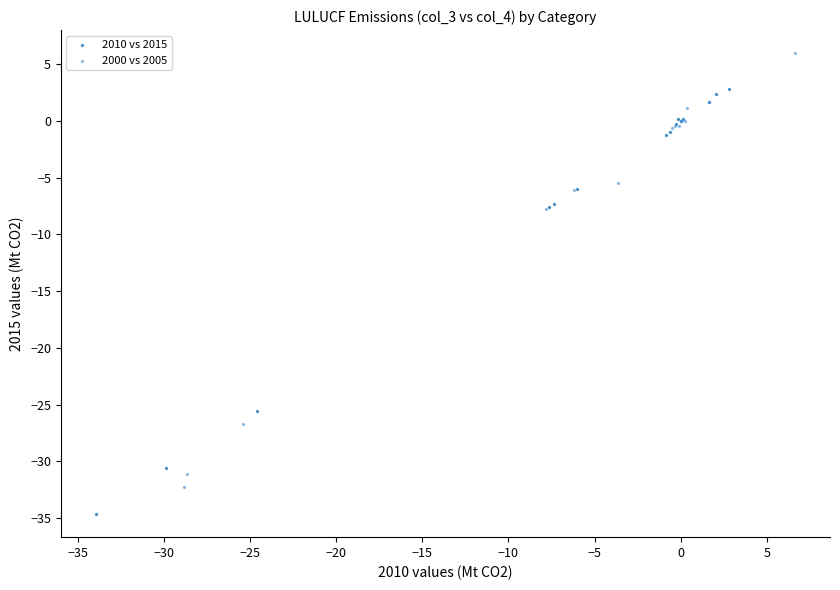

Which series reaches the minimum Y coordinate?

2010 vs 2015